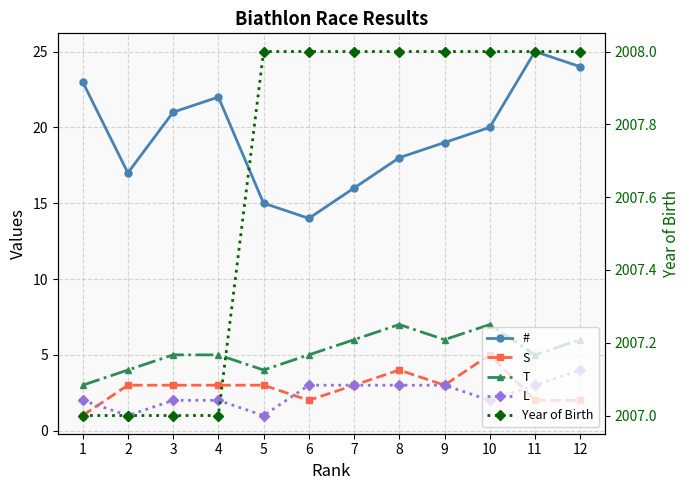

Rank the categories by S value from lowest to highest.

1, 6, 11, 12, 2, 3, 4, 5, 7, 9, 8, 10